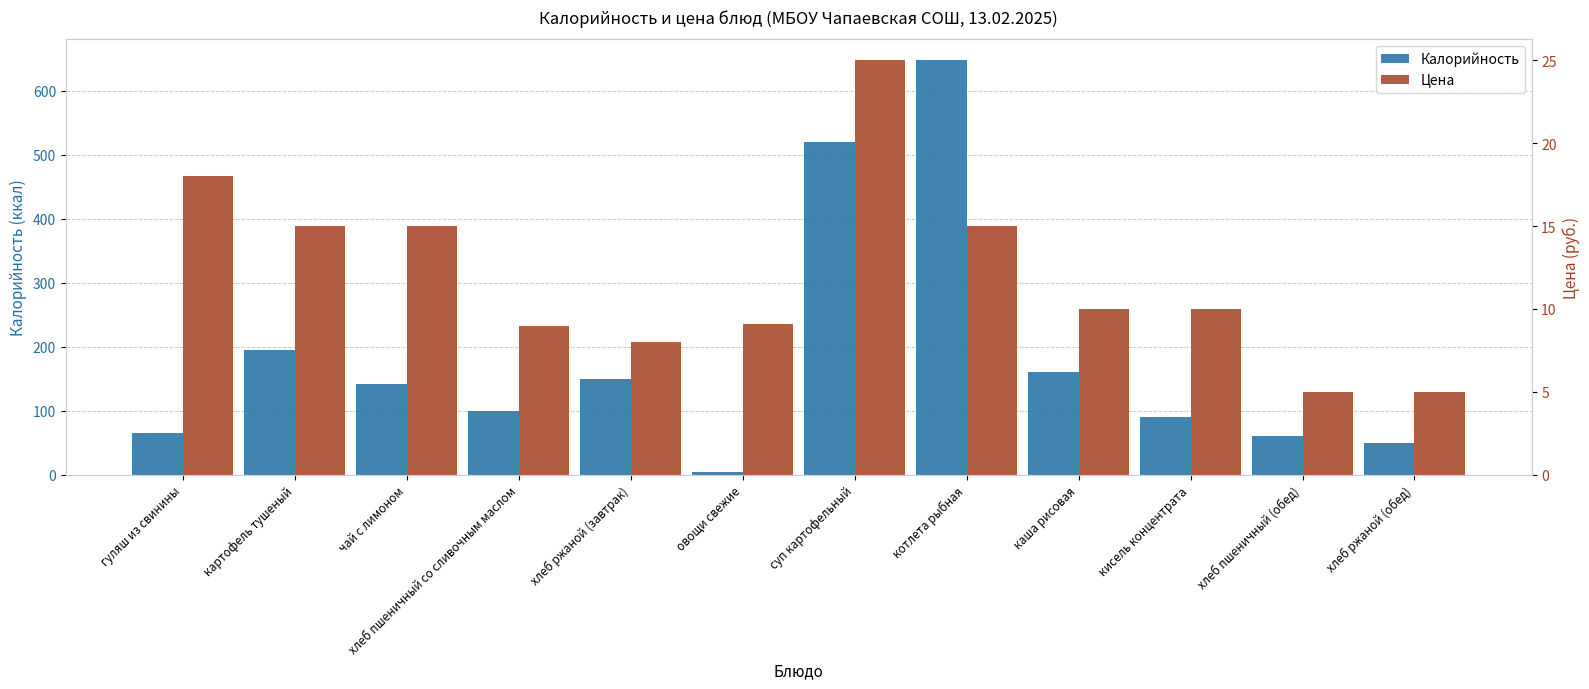

At which label is Цена closest to 15?

картофель тушеный